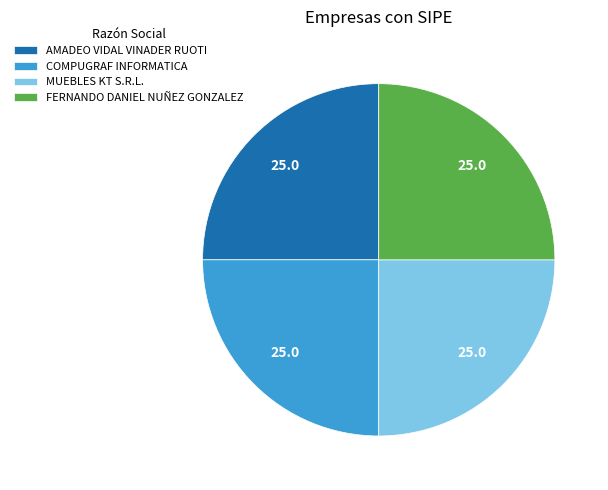

What is the ratio of the value at COMPUGRAF INFORMATICA to the value at FERNANDO DANIEL NUÑEZ GONZALEZ?

1.0